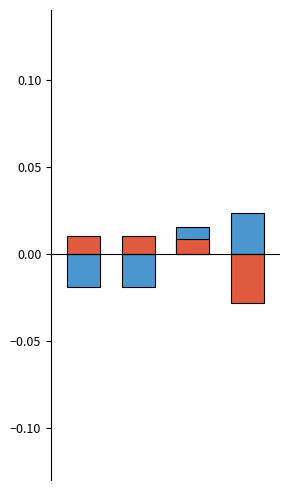

List the labels in order of id value, smallest first.

0, 1, 2, 3